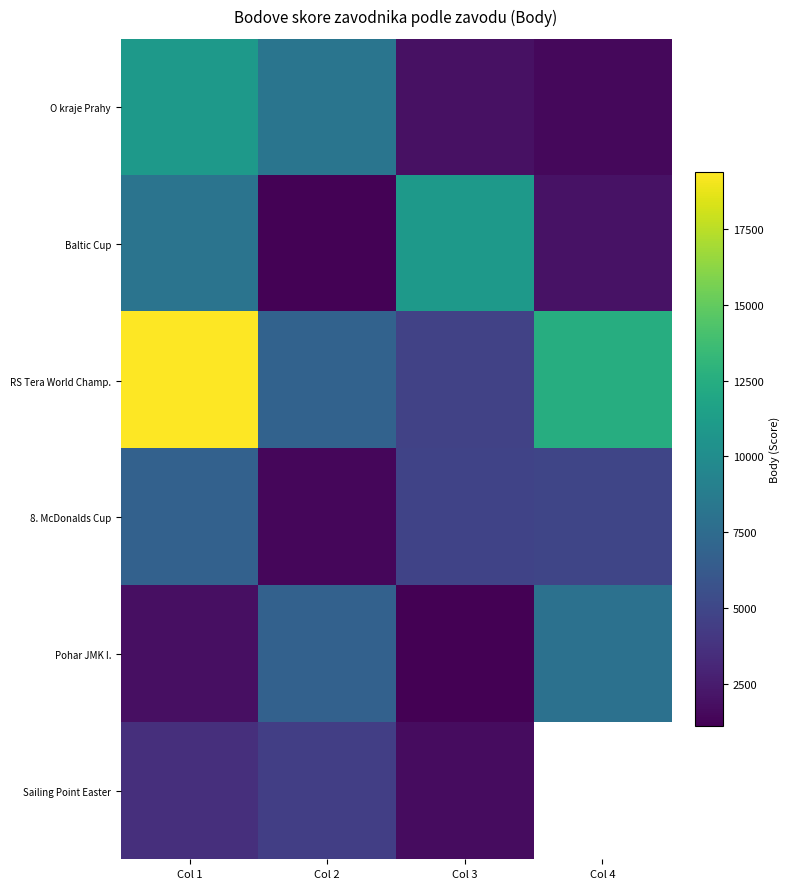

What value does the 8. McDonalds Cup series have at Col 4?

4921.0